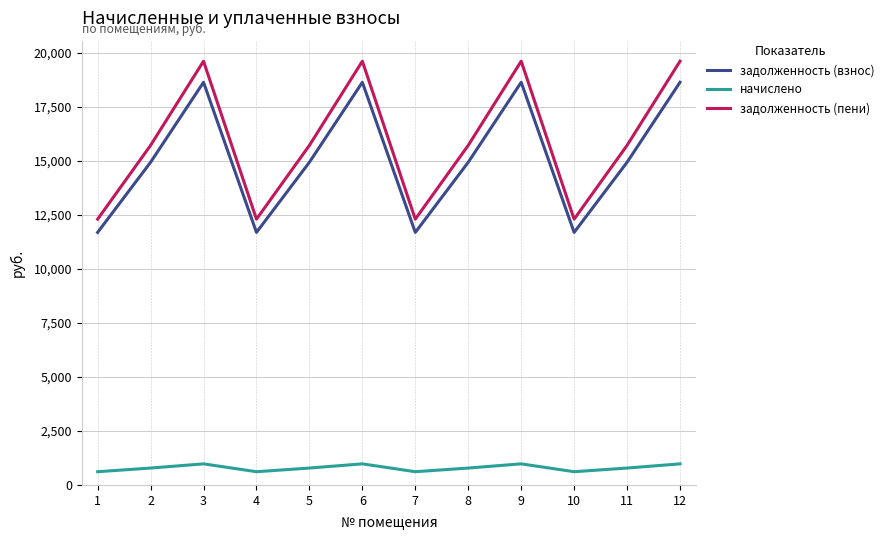

Does the chart have visible grid lines?

Yes